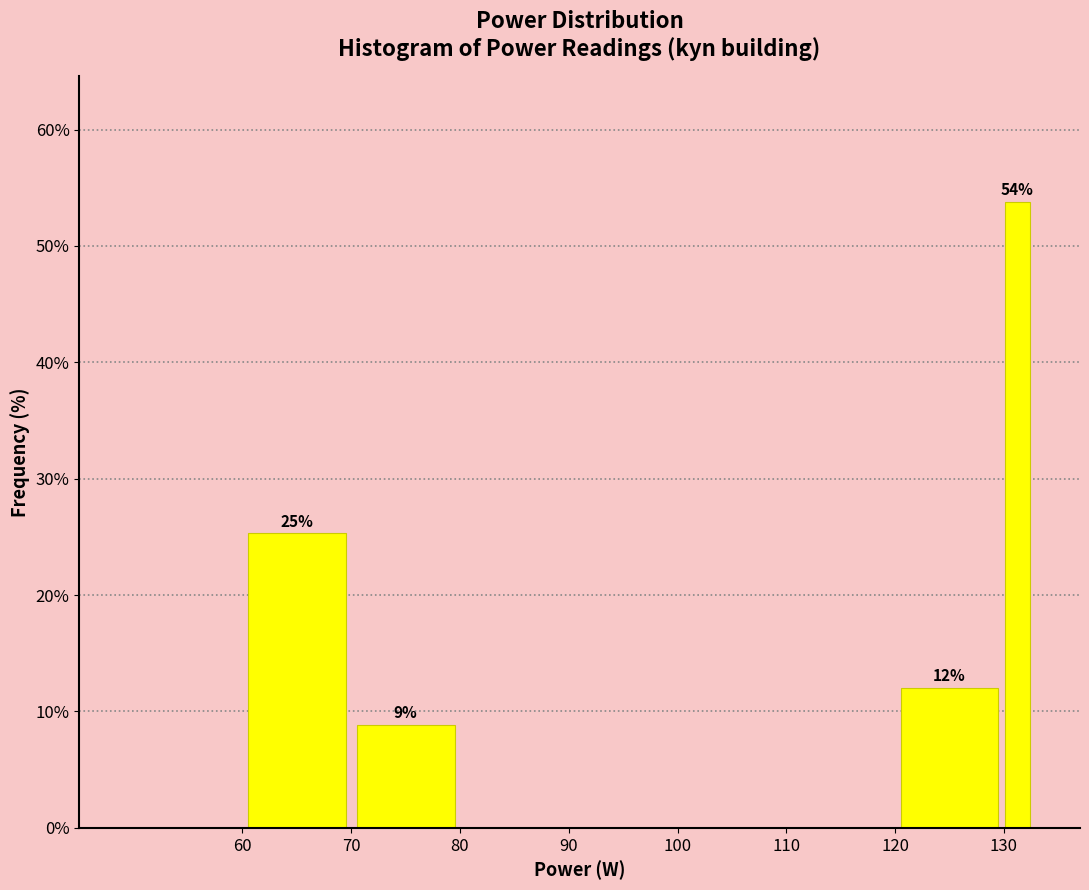

Around what value on the x-axis is the tallest bar? Give the approximate position of its centre, as read against the axis.

131